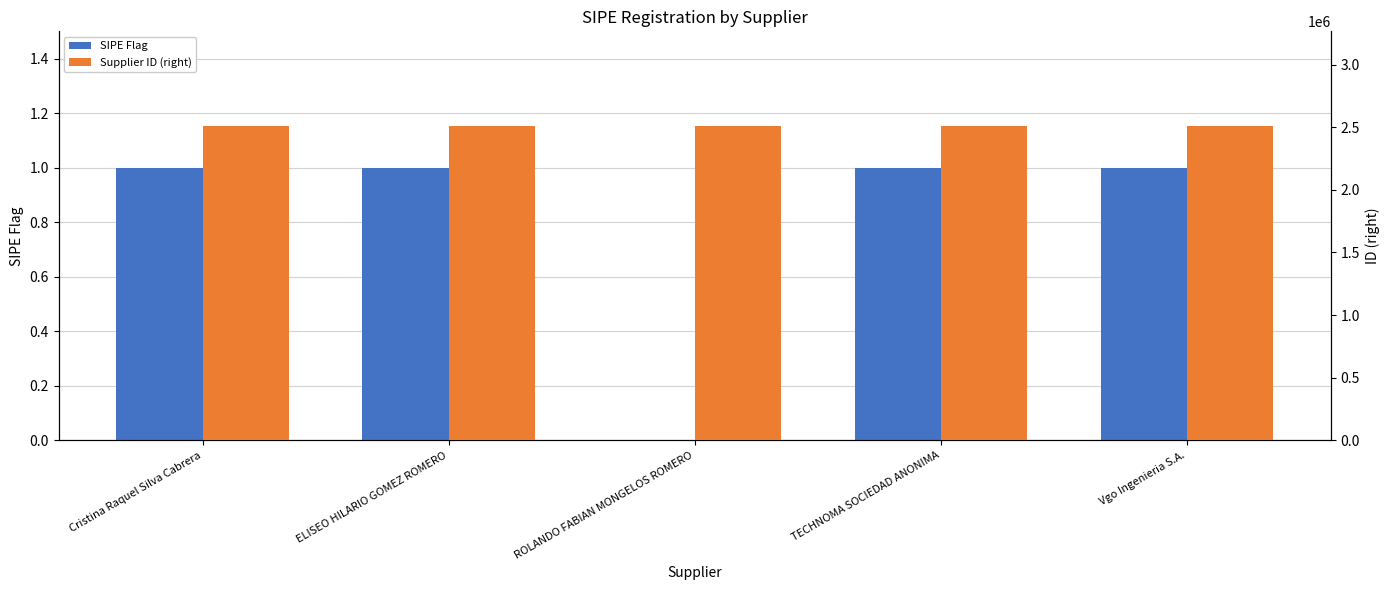

How many bars are there in total?

10